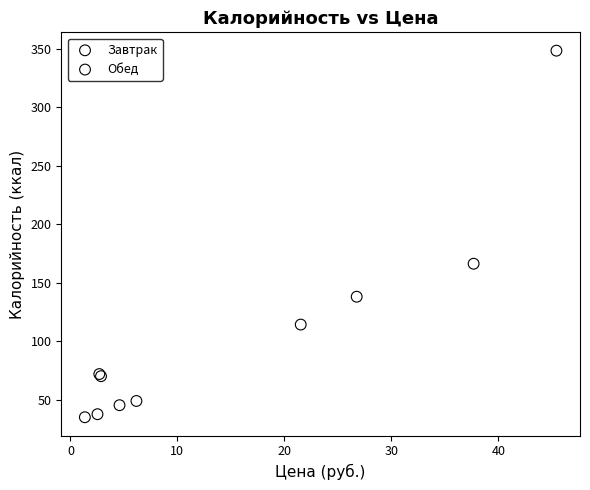

Which series reaches the minimum Y coordinate?

Завтрак